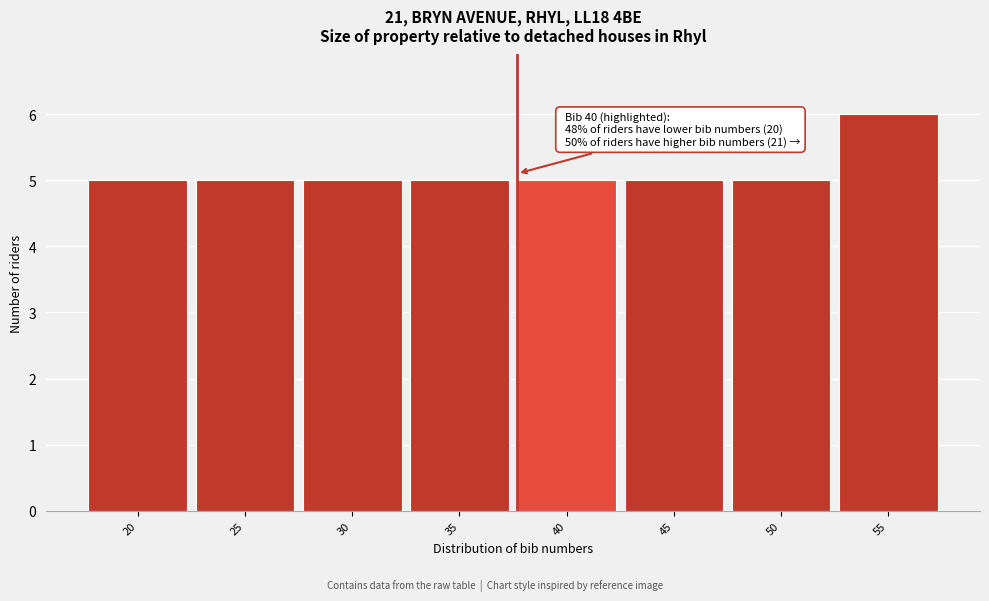

Reading right to left, what are all the values shown in this chart?

55=6	50=5	45=5	40=5	35=5	30=5	25=5	20=5